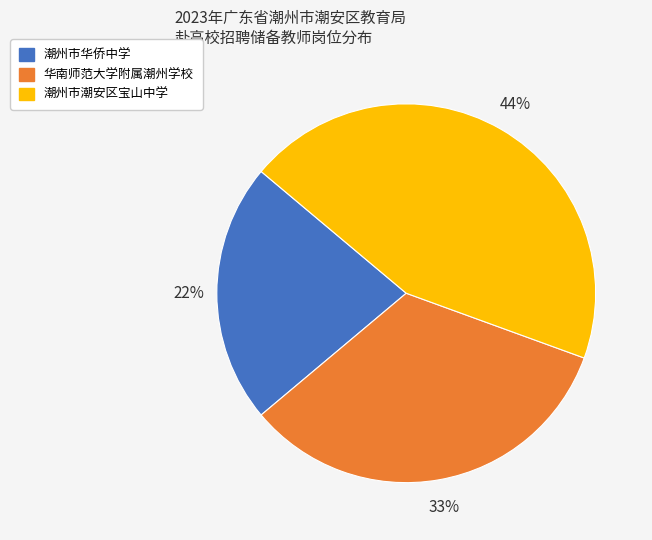

Is it true that 华南师范大学附属潮州学校 is 43% of the pie?

False